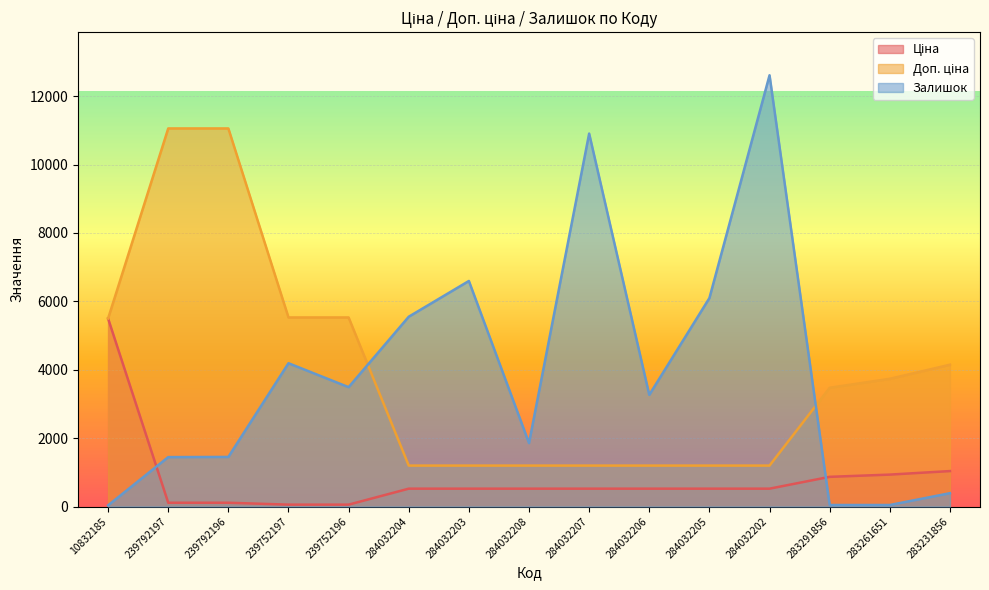

What is the sum of the Ціна values at 283231856 and 239792197?

1147.0